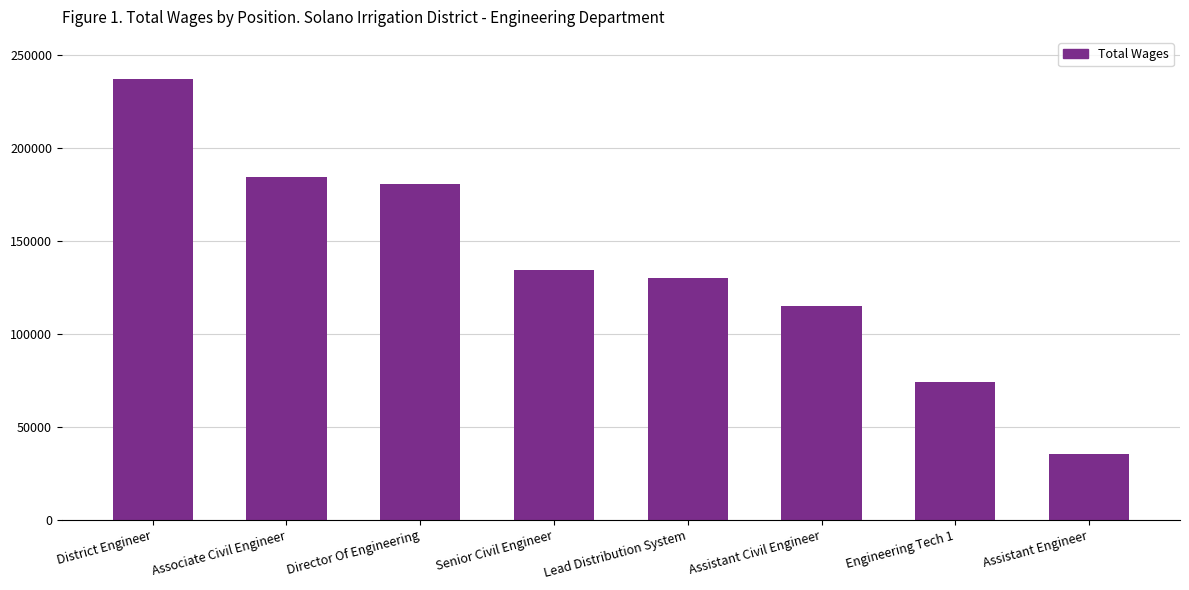

Does the chart contain stacked bars?

No